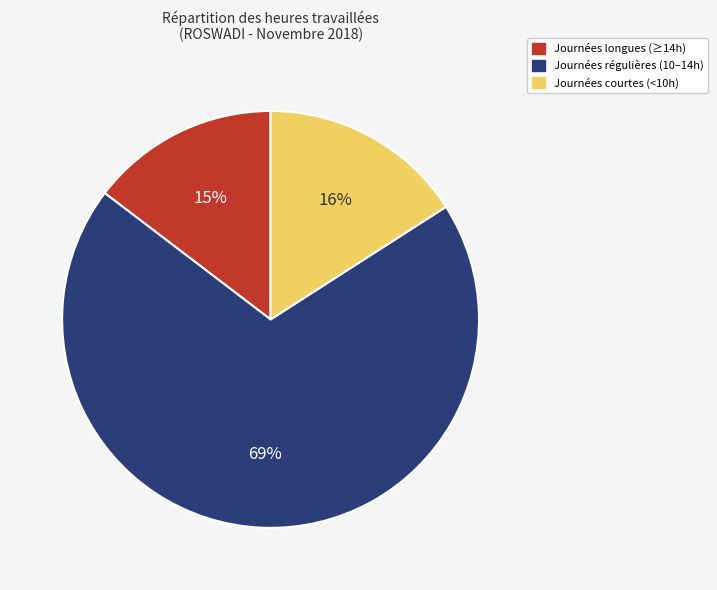

Count the number of slices in the pie.

3